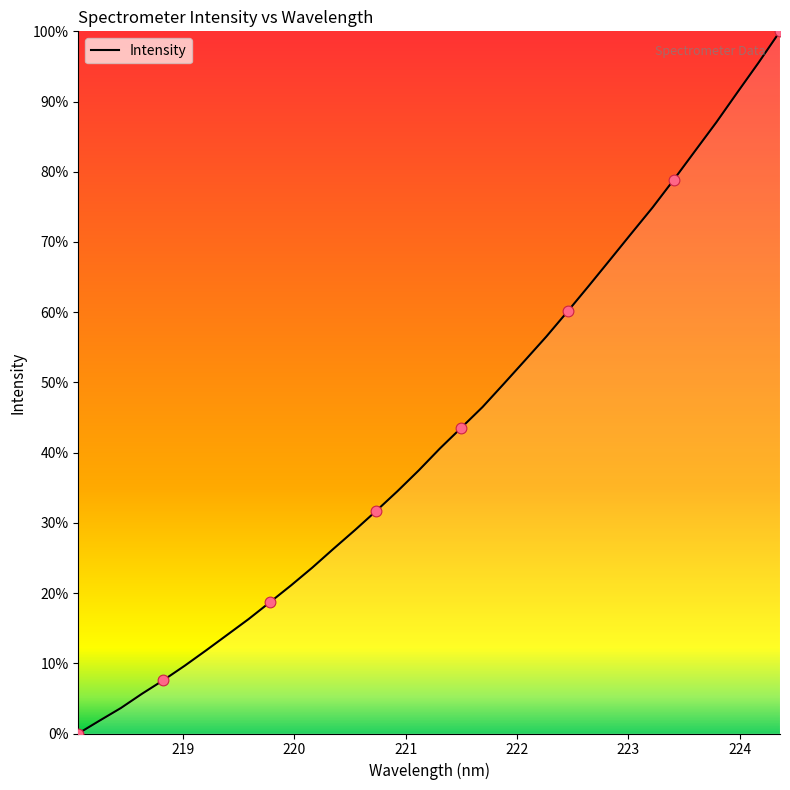

What is the difference between the maximum and minimum values?

100.0